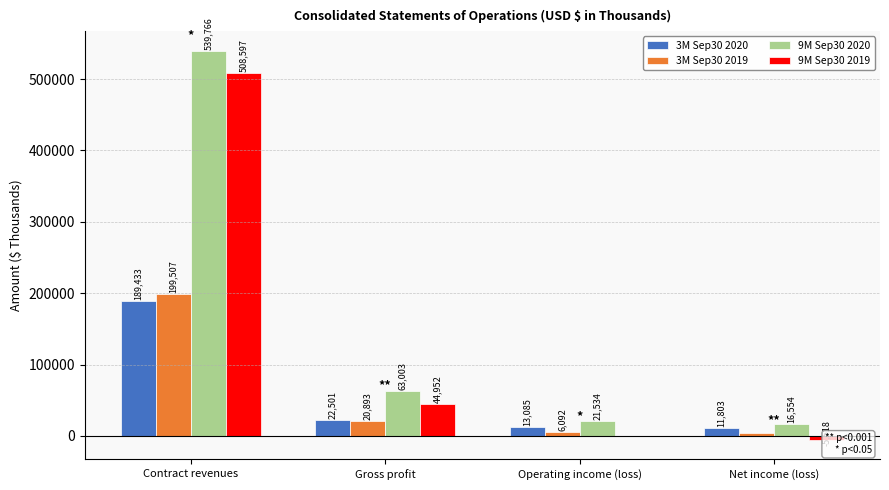

At which label is 3M Sep30 2019 closest to 101773?

Gross profit